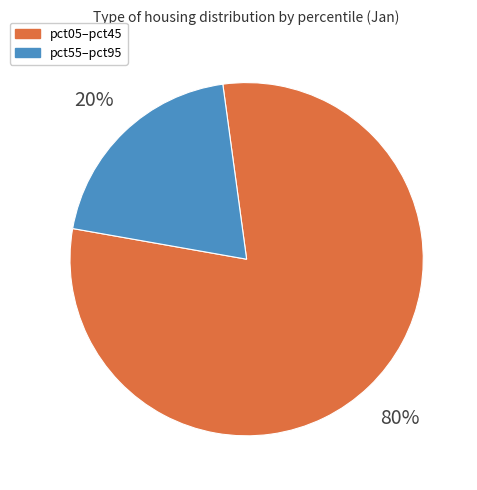

To the nearest percent, what is the average slice percentage?

50%